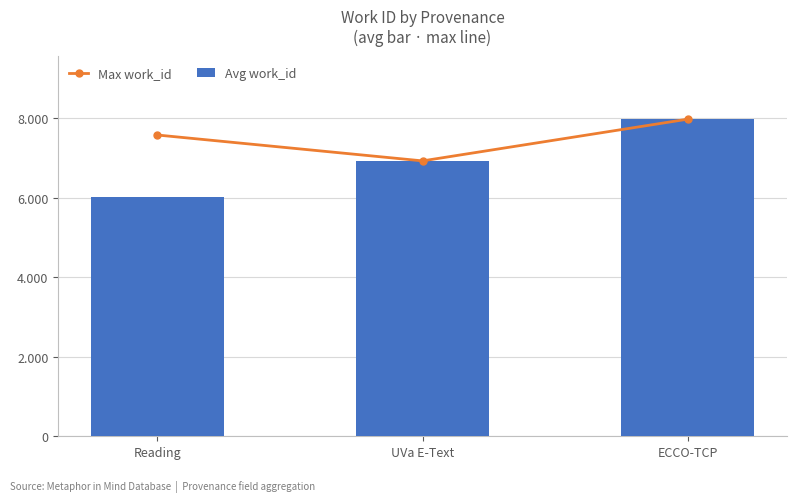

Where does the Avg work_id series first go above 6932?

ECCO-TCP